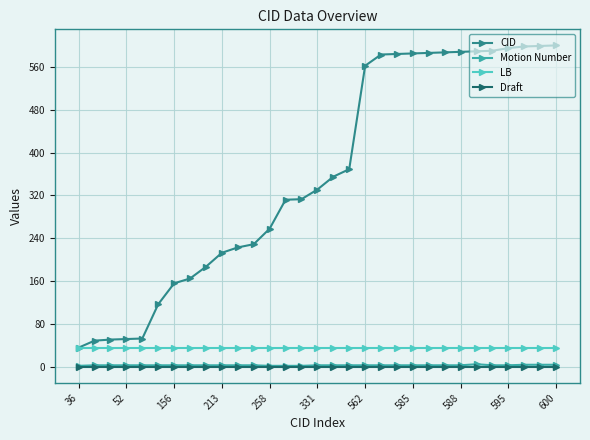

How many series are shown in this chart?

4